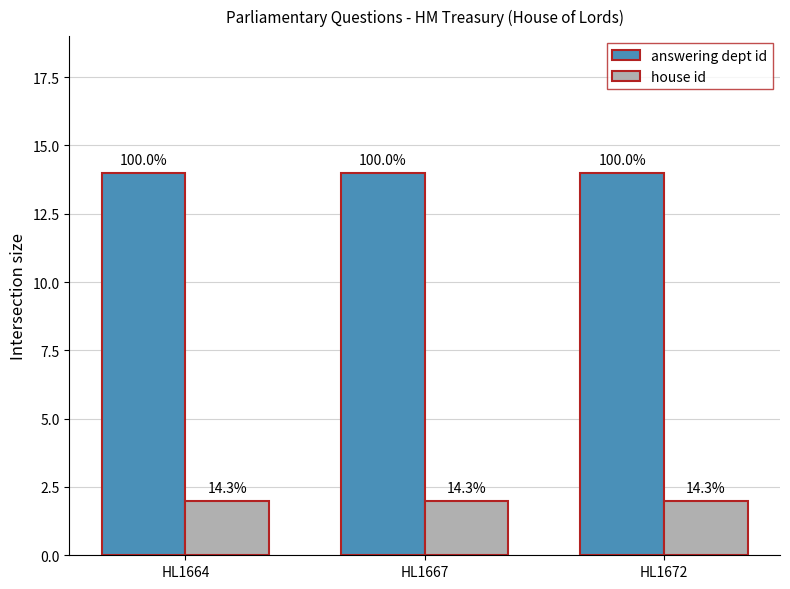

Reading right to left, extract all data points from this chart.

answering dept id: HL1672=14	HL1667=14	HL1664=14
house id: HL1672=2	HL1667=2	HL1664=2